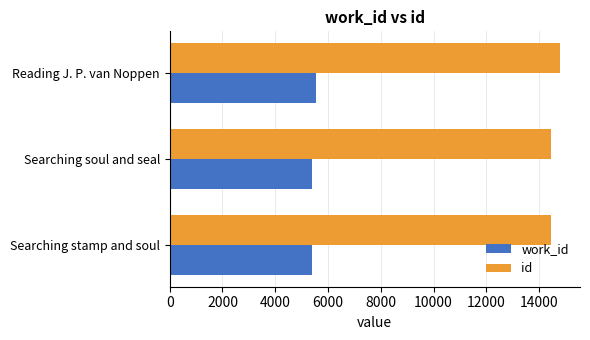

Which label corresponds to the largest value in the chart?

Reading J. P. van Noppen